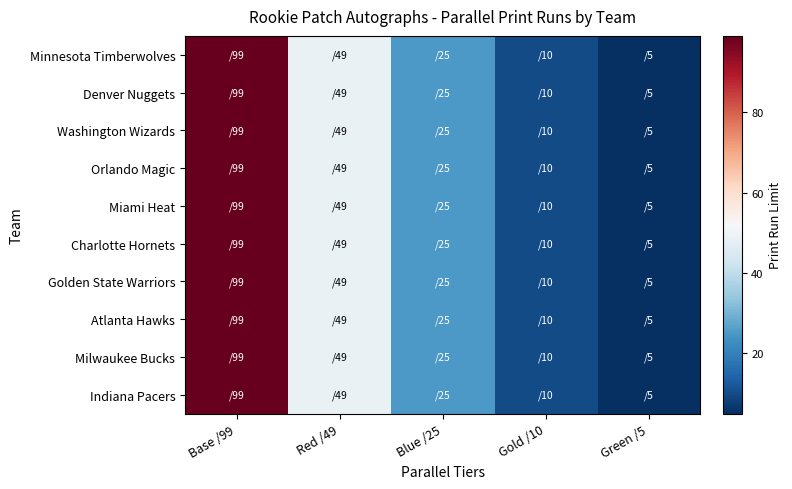

At which category is the sum across all series the highest?

Base /99